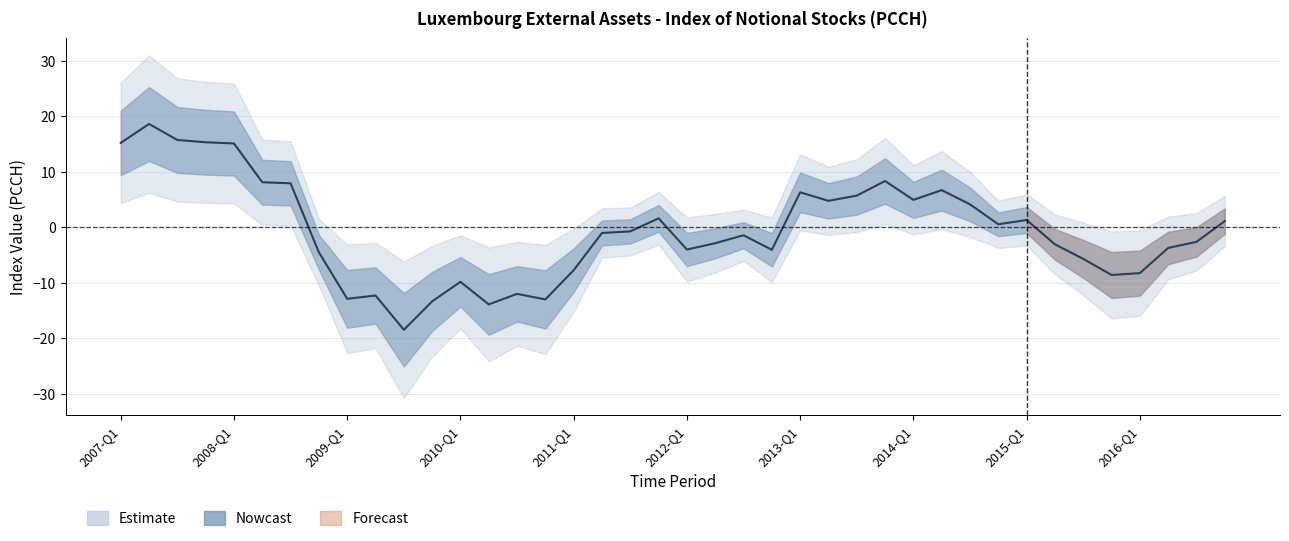

At which label does the data first exceed 0?

2007-Q1